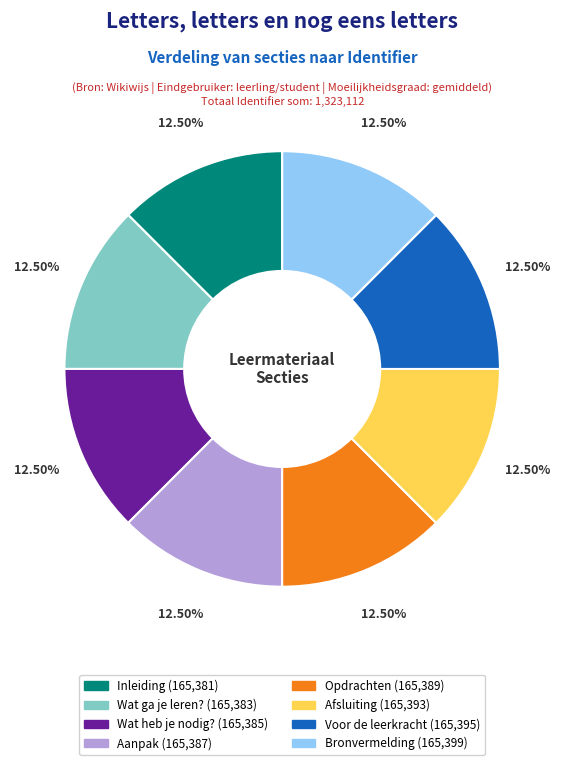

To the nearest percent, what is the combined percentage of Voor de leerkracht and Afsluiting?

25%